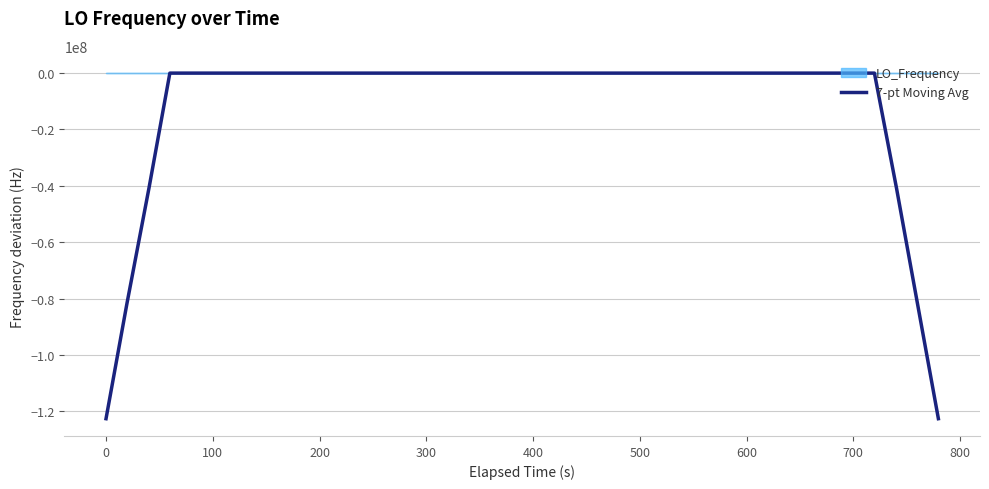

What is the minimum value for 7-pt Moving Avg?

-122605200.4